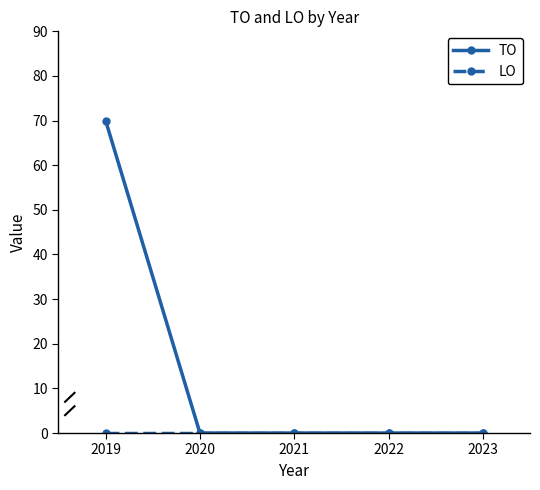

What is the greatest value displayed?

70